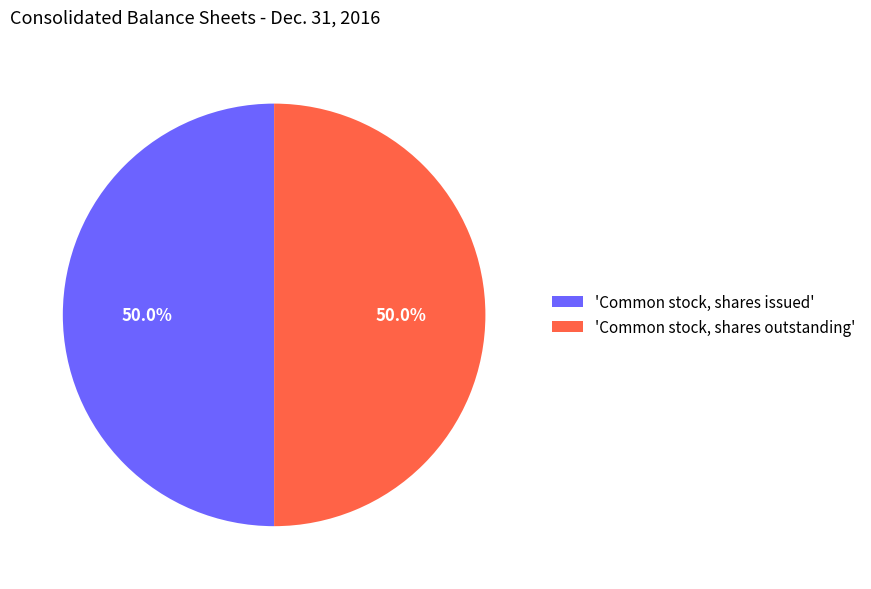

What is the ratio of the value at 'Common stock, shares issued' to the value at 'Common stock, shares outstanding'?

1.0